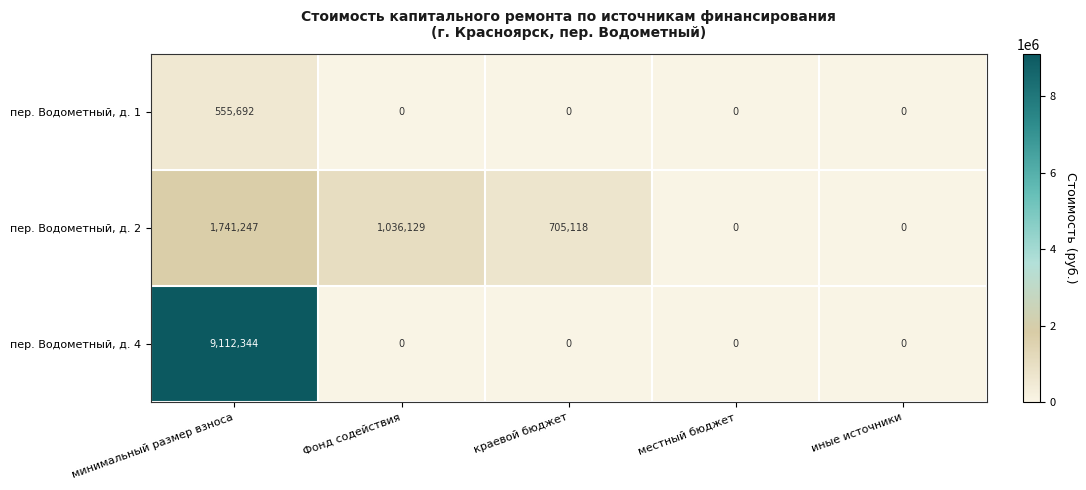

Rank the series by their average value, from highest to lowest.

пер. Водометный, д. 4, пер. Водометный, д. 2, пер. Водометный, д. 1